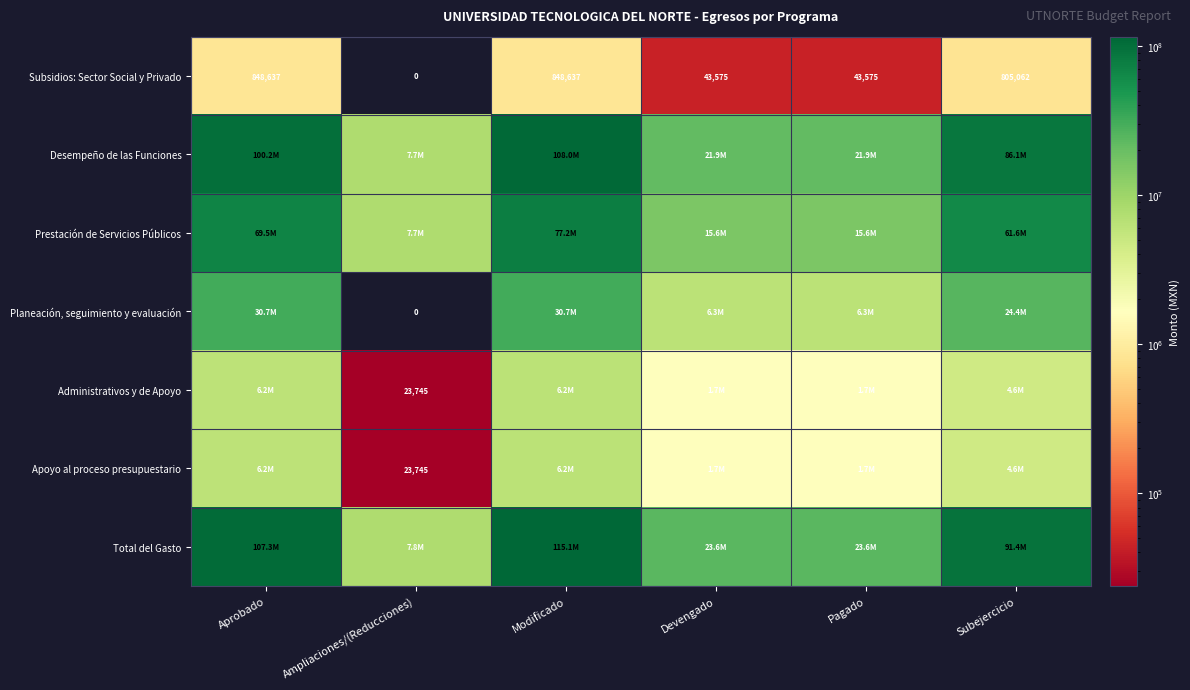

What is the greatest value displayed?

115063680.5